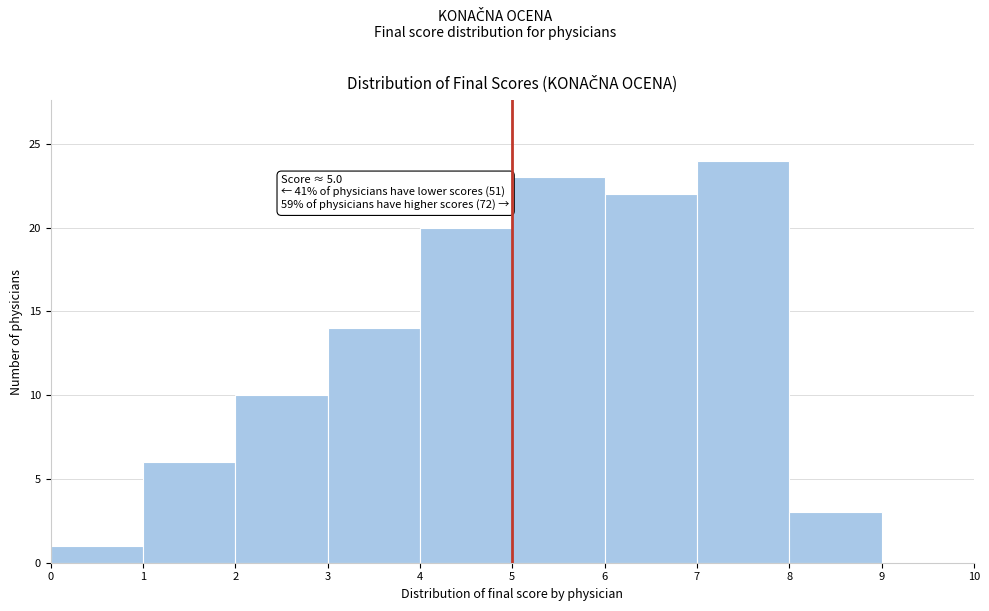

Over which range of the x-axis is the bar tallest?

7 to 8